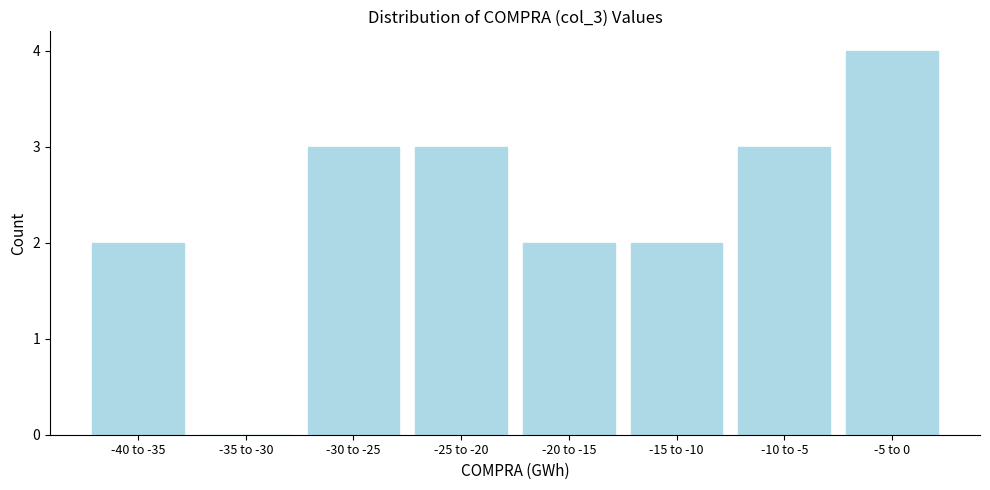

Reading left to right, extract all data points from this chart.

-40 to -35=2	-35 to -30=0	-30 to -25=3	-25 to -20=3	-20 to -15=2	-15 to -10=2	-10 to -5=3	-5 to 0=4